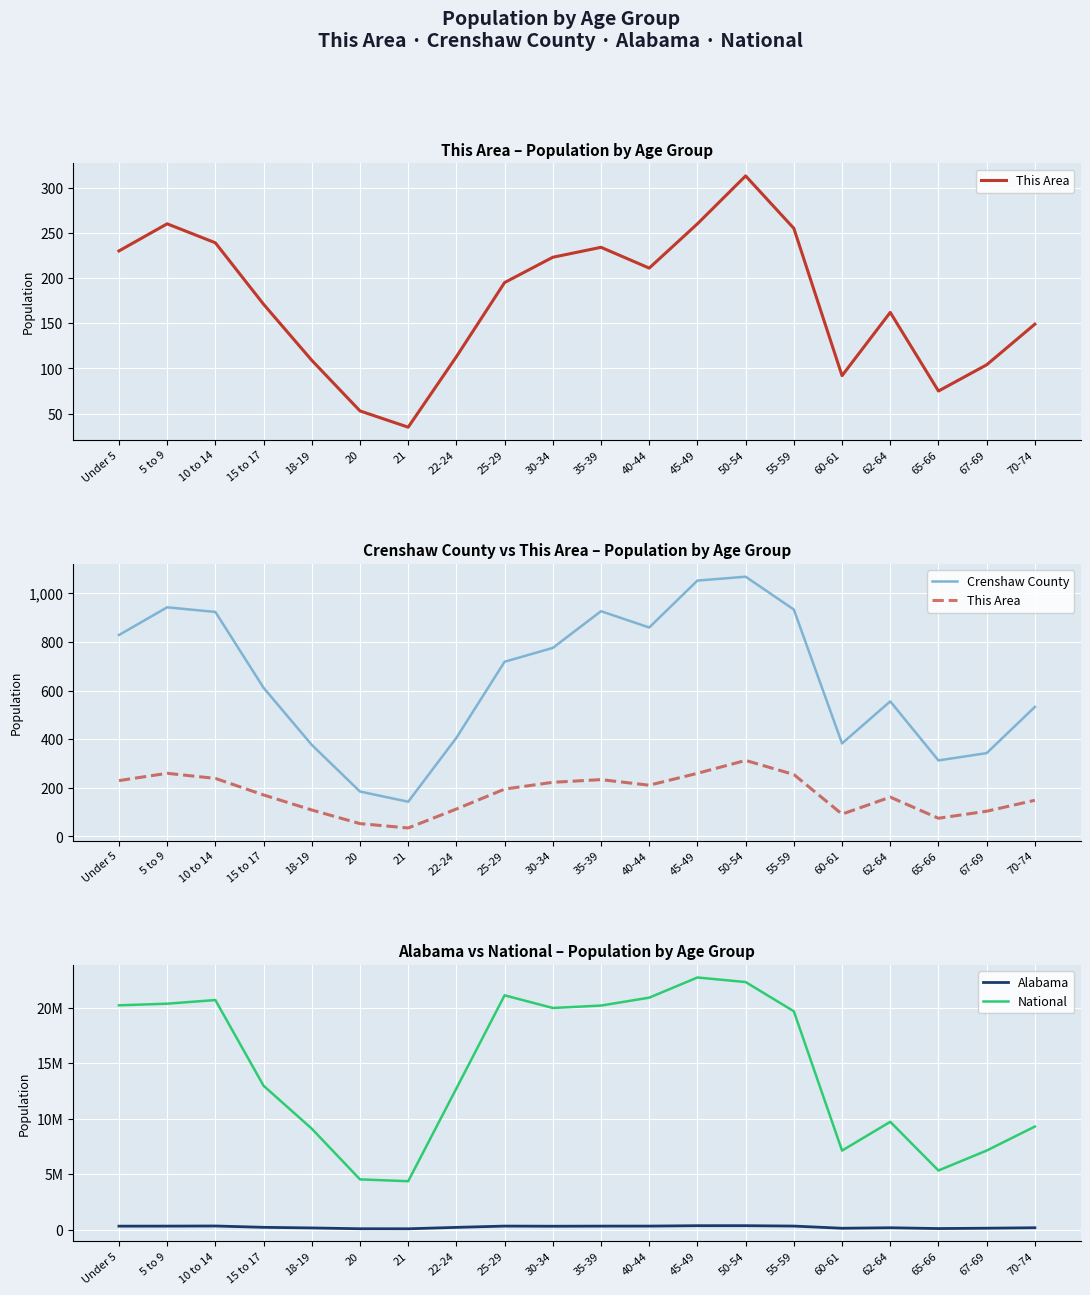

How many values in the National series are below 19664805?

10